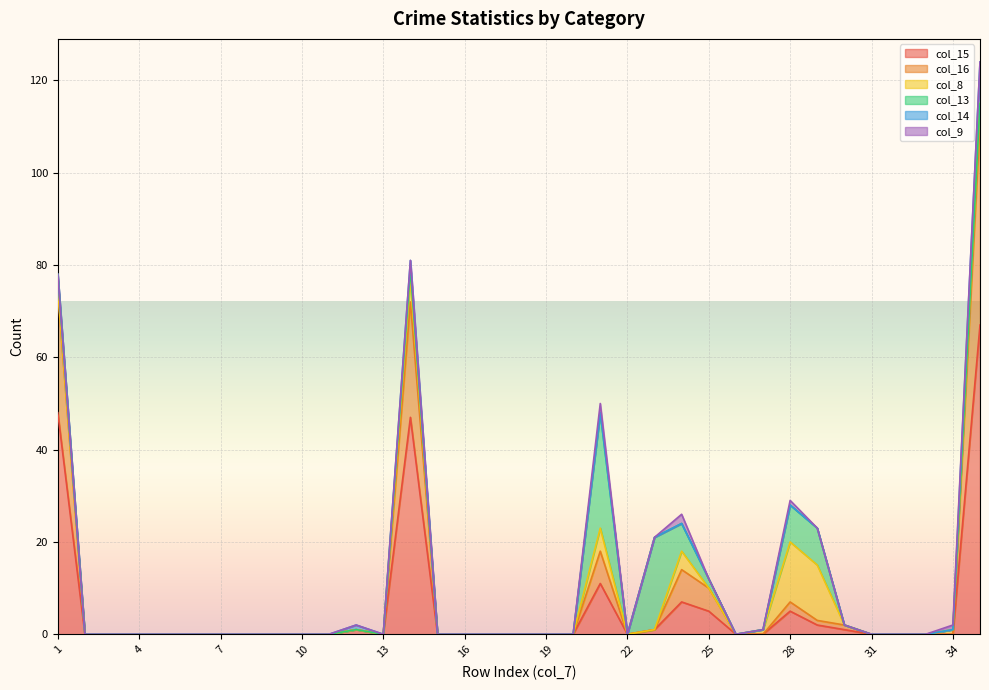

At which category does col_16 reach its first local peak?

14